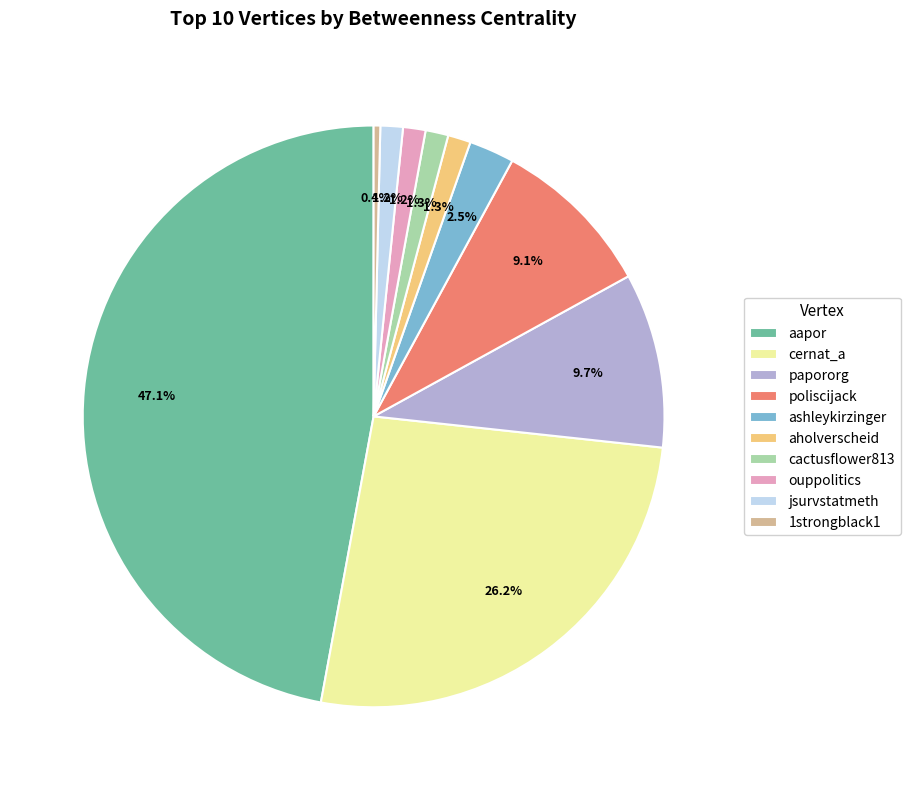

To the nearest percent, what is the combined percentage of ouppolitics and cernat_a?

27%